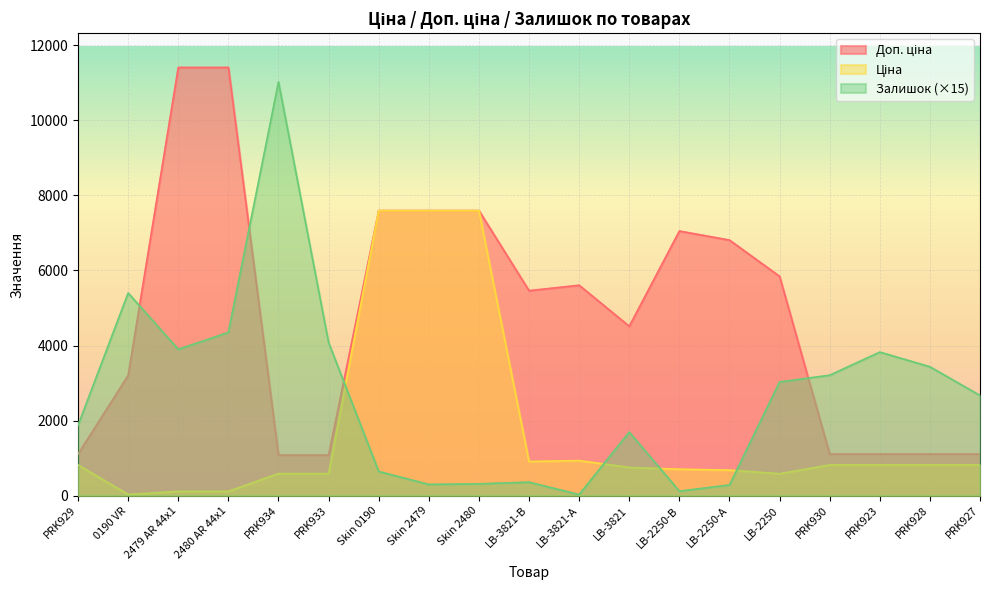

At which label does Залишок reach its peak?

PRK934